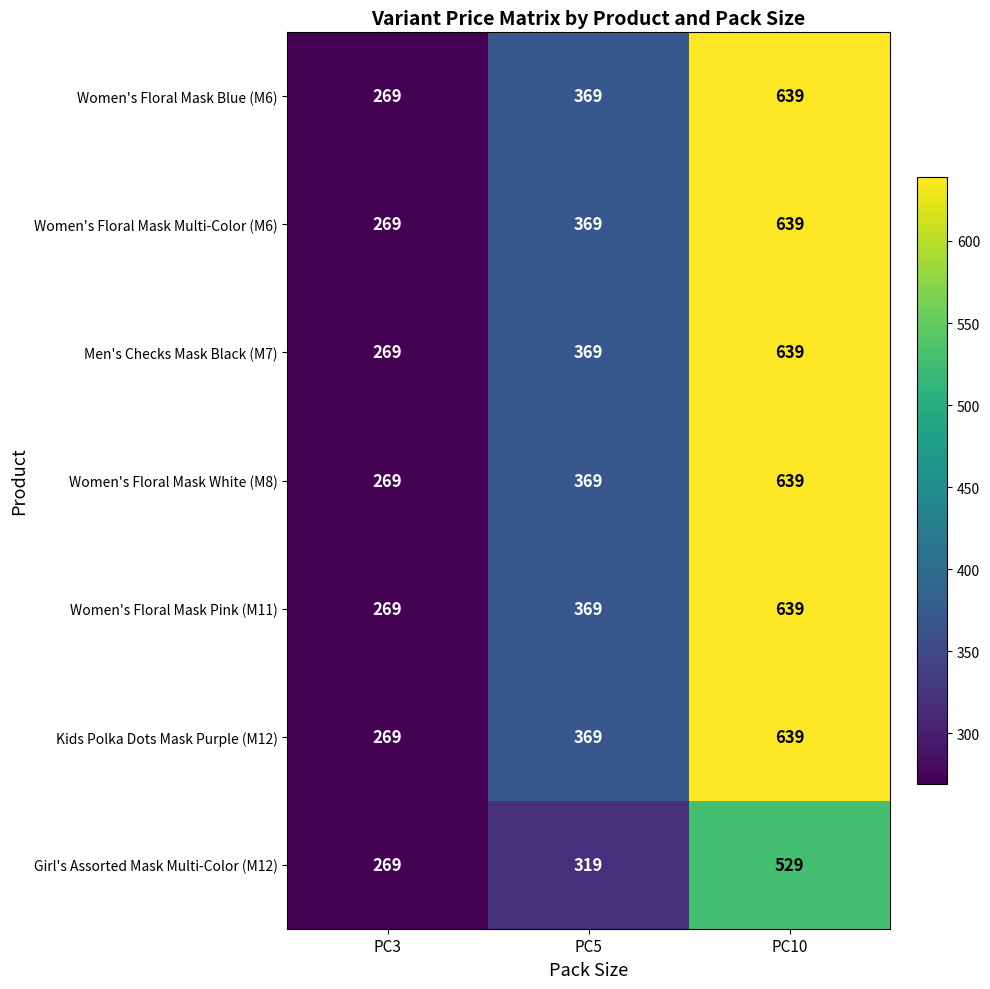

The Women's Floral Mask White (M8) series shows 427 at PC10. True or false?

False